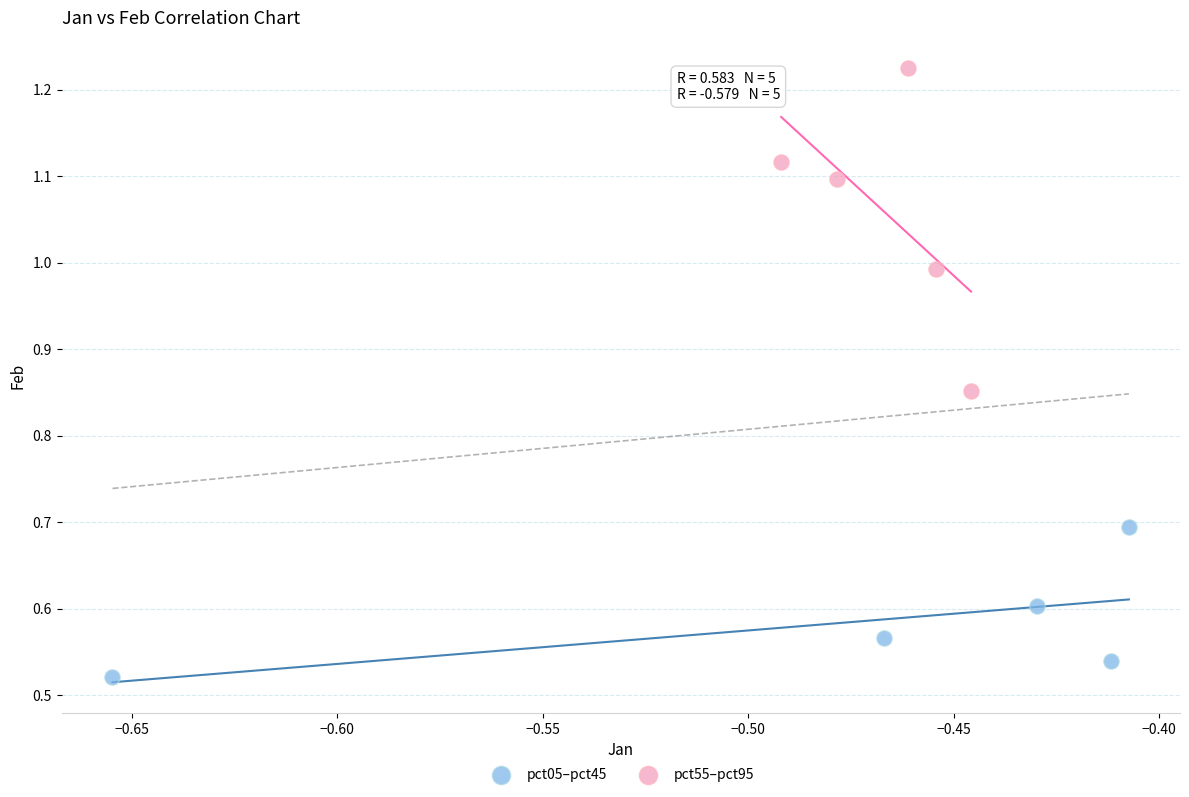

Which series reaches the minimum Y coordinate?

pct05–pct45